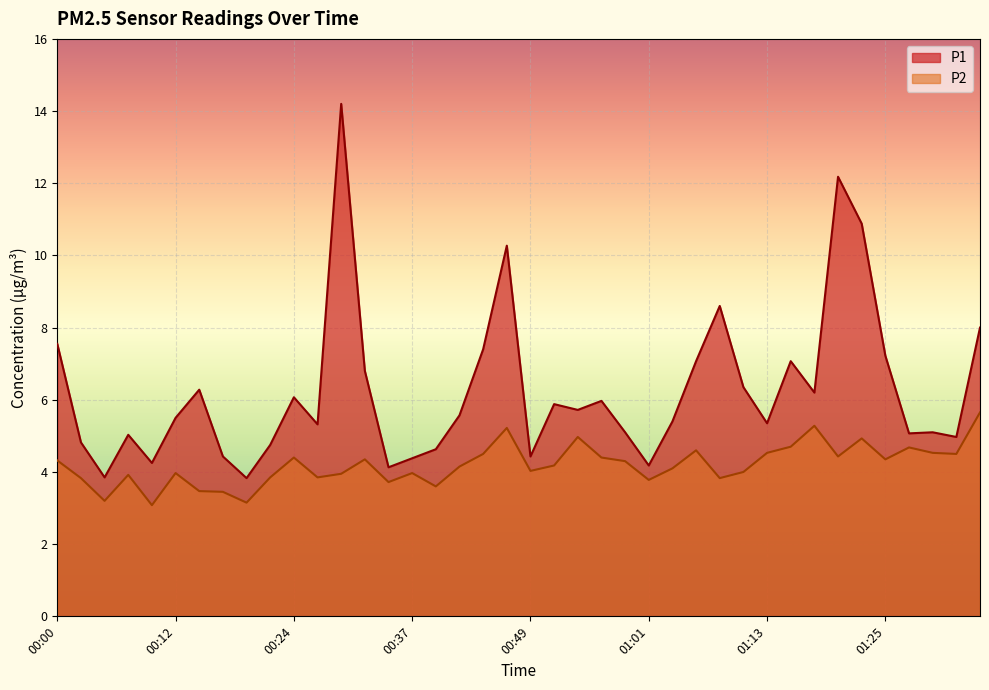

True or false: P1 has more than 0 points higher than both neighbors.

True